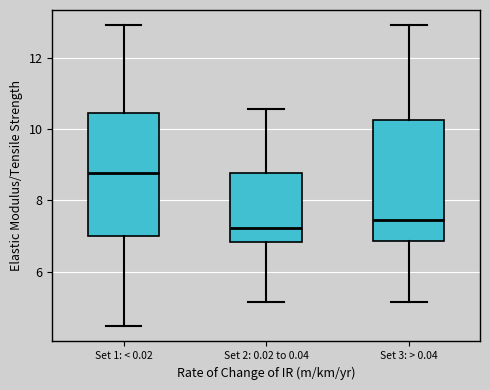

Reading left to right, transcribe this box plot: for each box, give where its median line is, the range the box spans, and where its two whiskers end, as read against the y-axis. The values are not printed on the chart, so give them approximately, as read against the axis.

Set 1: < 0.02: median 8.8, box 7.0 to 10.4, whiskers 4.4 to 13.0
Set 2: 0.02 to 0.04: median 7.2, box 6.8 to 8.8, whiskers 5.2 to 10.6
Set 3: > 0.04: median 7.4, box 6.8 to 10.2, whiskers 5.2 to 13.0